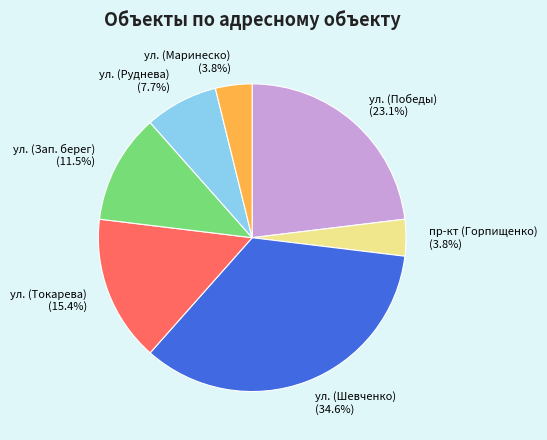

Which category has the biggest portion of the pie?

ул. (Шевченко)